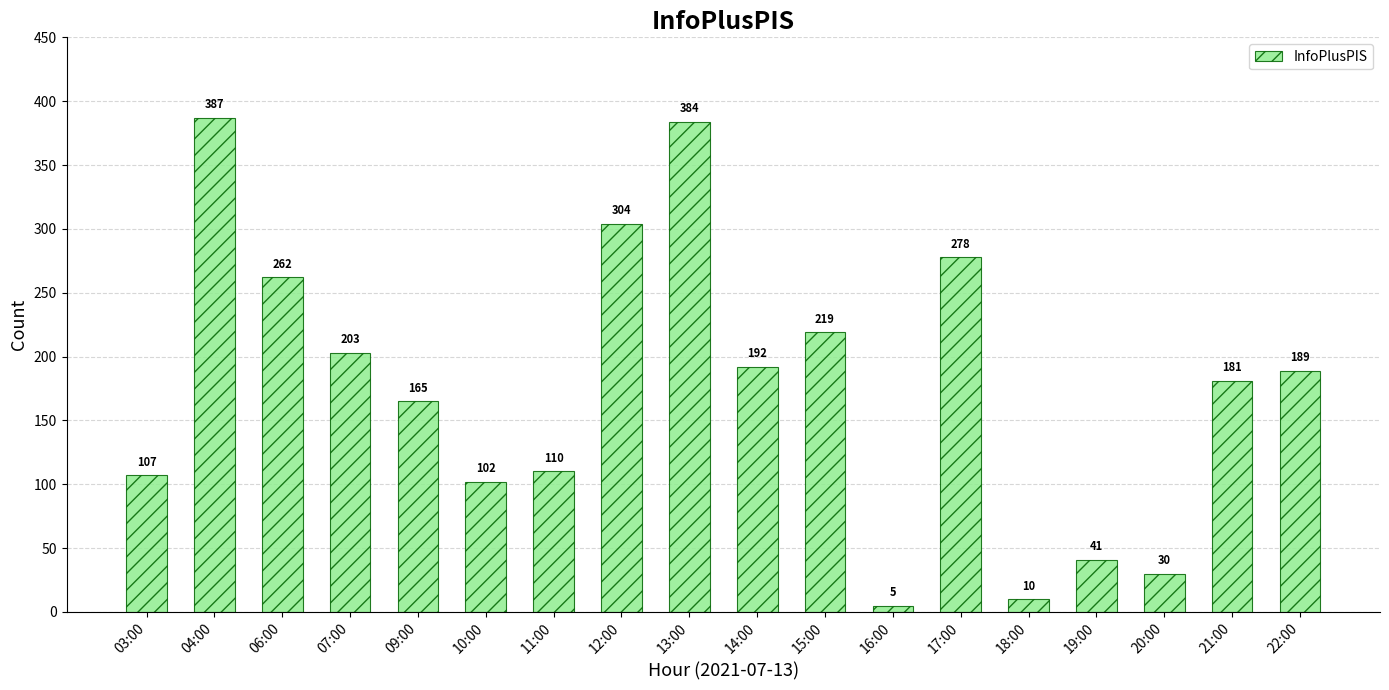

List the labels in order of value, smallest first.

16:00, 18:00, 20:00, 19:00, 10:00, 03:00, 11:00, 09:00, 21:00, 22:00, 14:00, 07:00, 15:00, 06:00, 17:00, 12:00, 13:00, 04:00